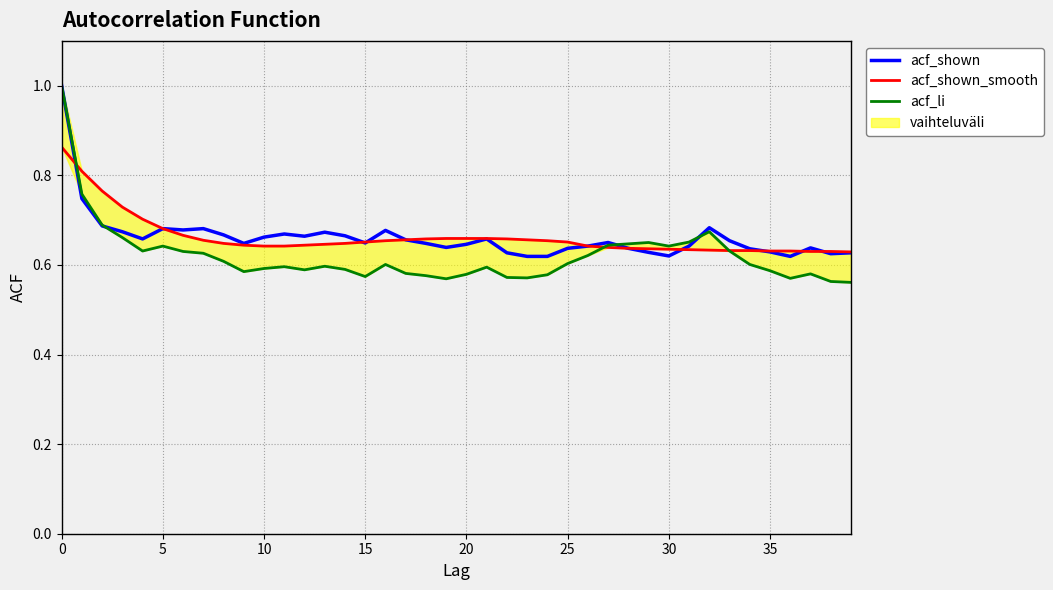

What is the label of the 16th point from the left?

15